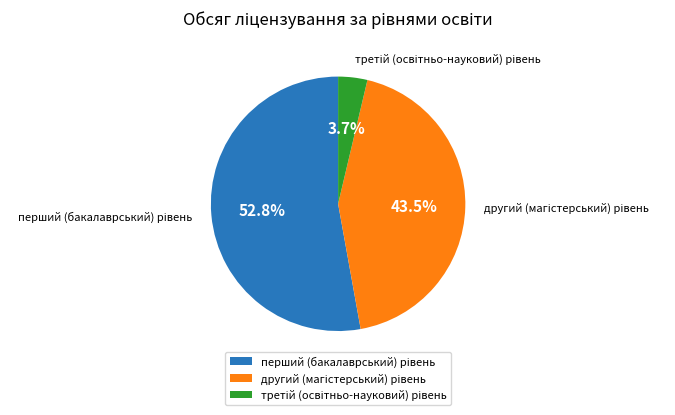

Combined, what portion of the pie is перший (бакалаврський) рівень and другий (магістерський) рівень?

96.3%